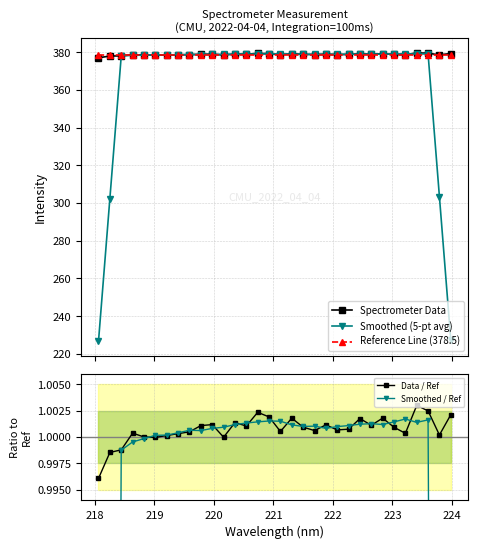

What is the average value of the Spectrometer Data series?

378.8